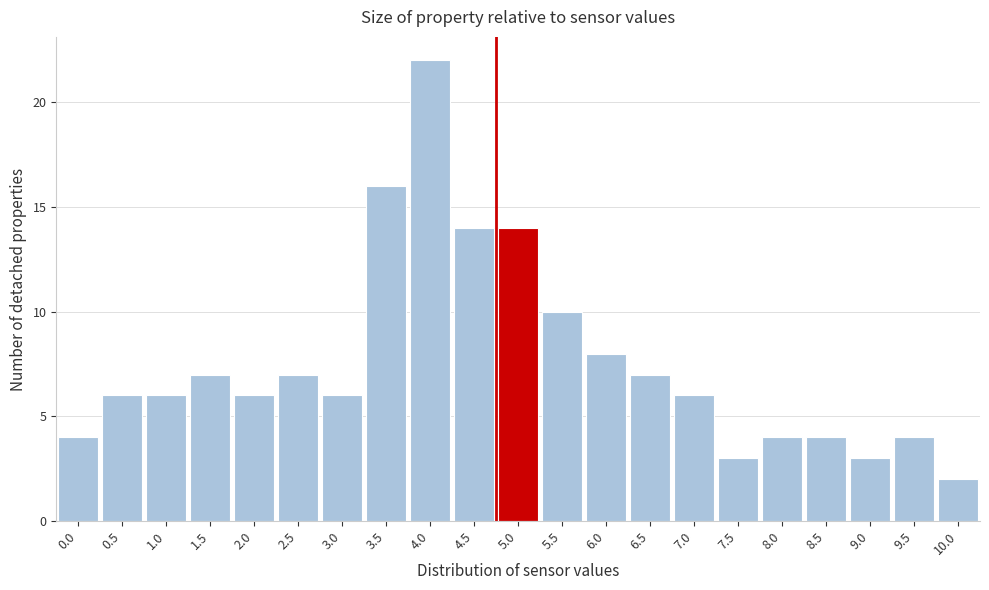

Reading left to right, extract all data points from this chart.

4	6	6	7	6	7	6	16	22	14	14	10	8	7	6	3	4	4	3	4	2